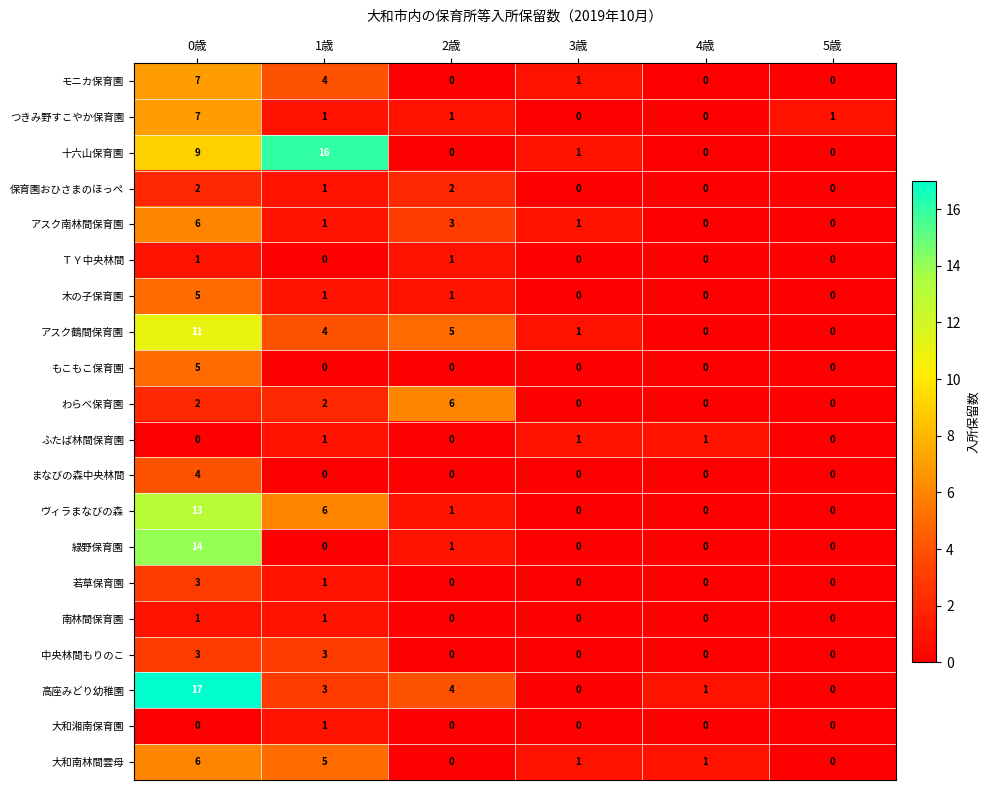

What is the difference between the maximum and minimum values in the 木の子保育園 series?

5